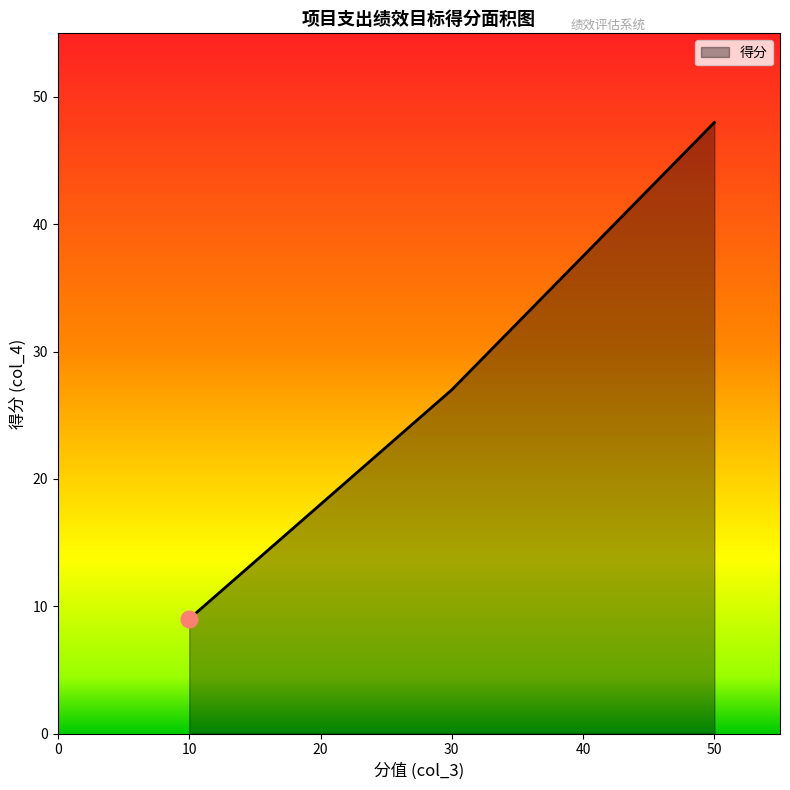

What is the average value?

28